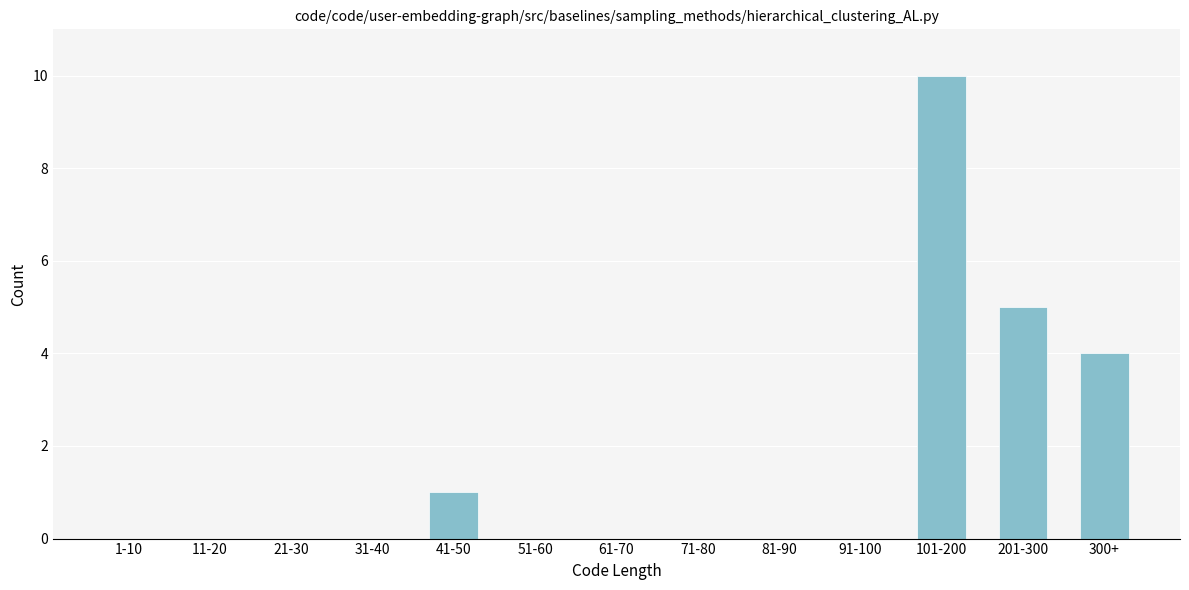

Reading left to right, extract all data points from this chart.

1-10=0	11-20=0	21-30=0	31-40=0	41-50=1	51-60=0	61-70=0	71-80=0	81-90=0	91-100=0	101-200=10	201-300=5	300+=4